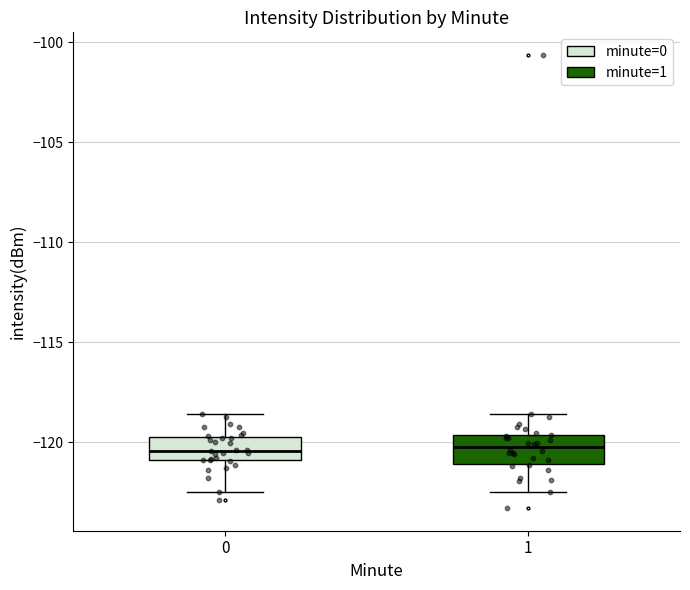

Reading left to right, read every box against the y-axis: the position of its median line, the range the box covers, and the ends of its whiskers. The values are not printed on the chart, so give them approximately, as read against the axis.

0: median -120.5, box -121.0 to -119.5, whiskers -122.5 to -118.5
1: median -120.0, box -121.0 to -119.5, whiskers -122.5 to -118.5